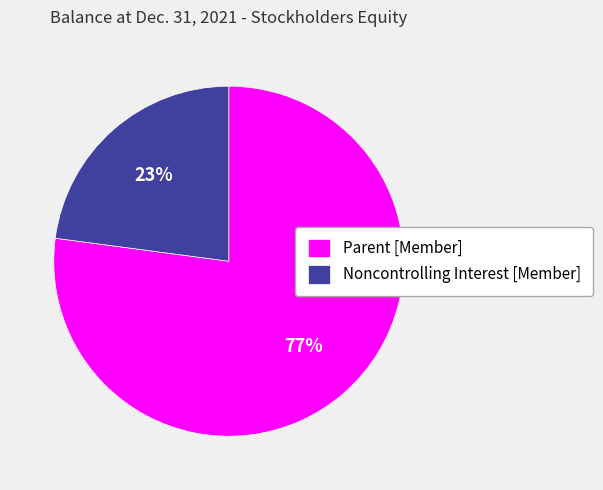

Is it true that Noncontrolling Interest [Member] is 16% of the pie?

False